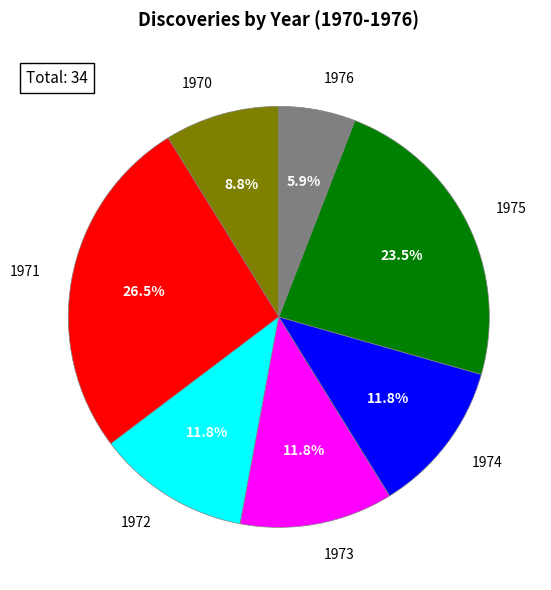

Does any single category account for the majority?

No